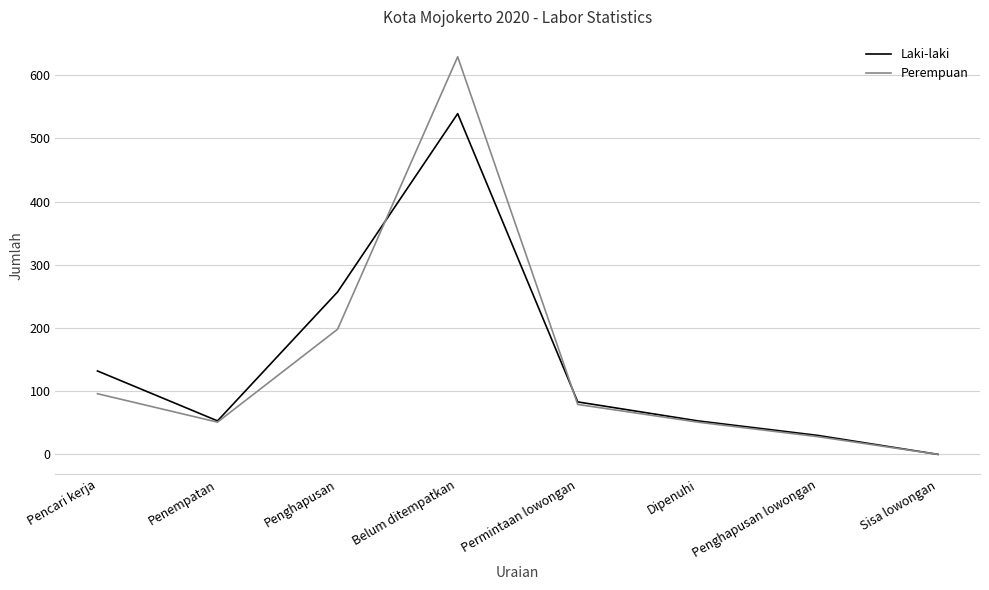

True or false: Laki-laki and Perempuan intersect in this chart.

True